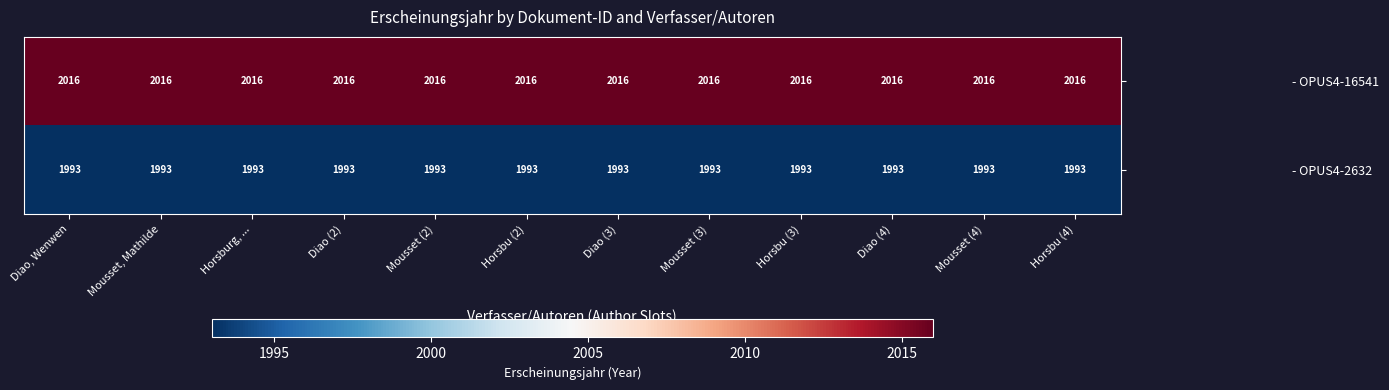

What is the minimum value for - OPUS4-16541?

2016